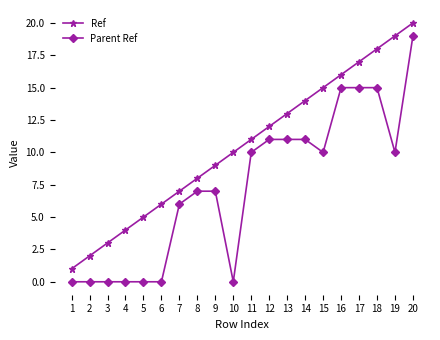

List the series in order of their peak value, lowest first.

Parent Ref, Ref